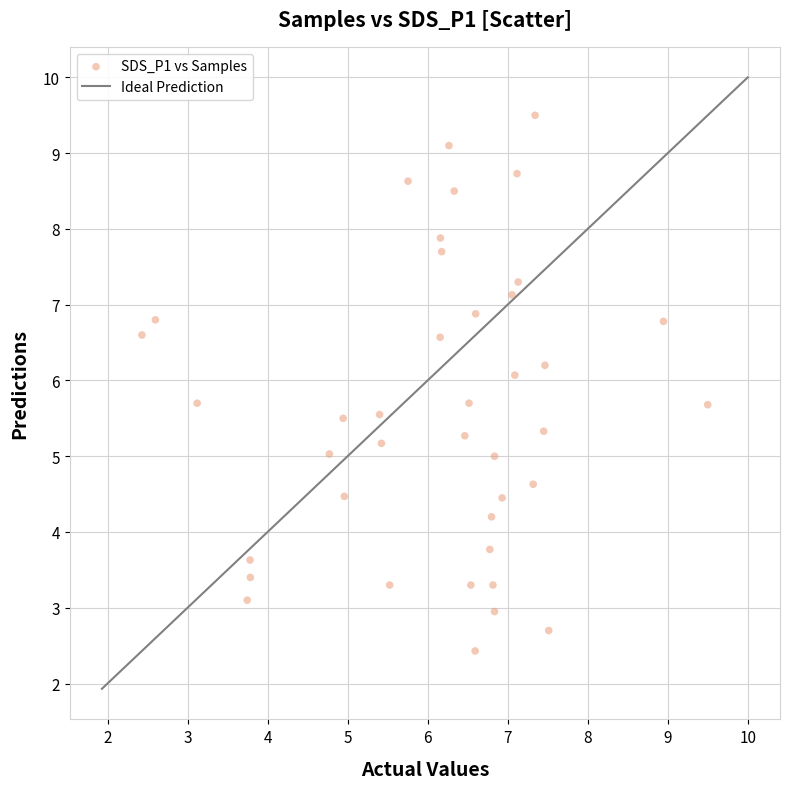

What is the range of Y values (max minus min)?

7.1